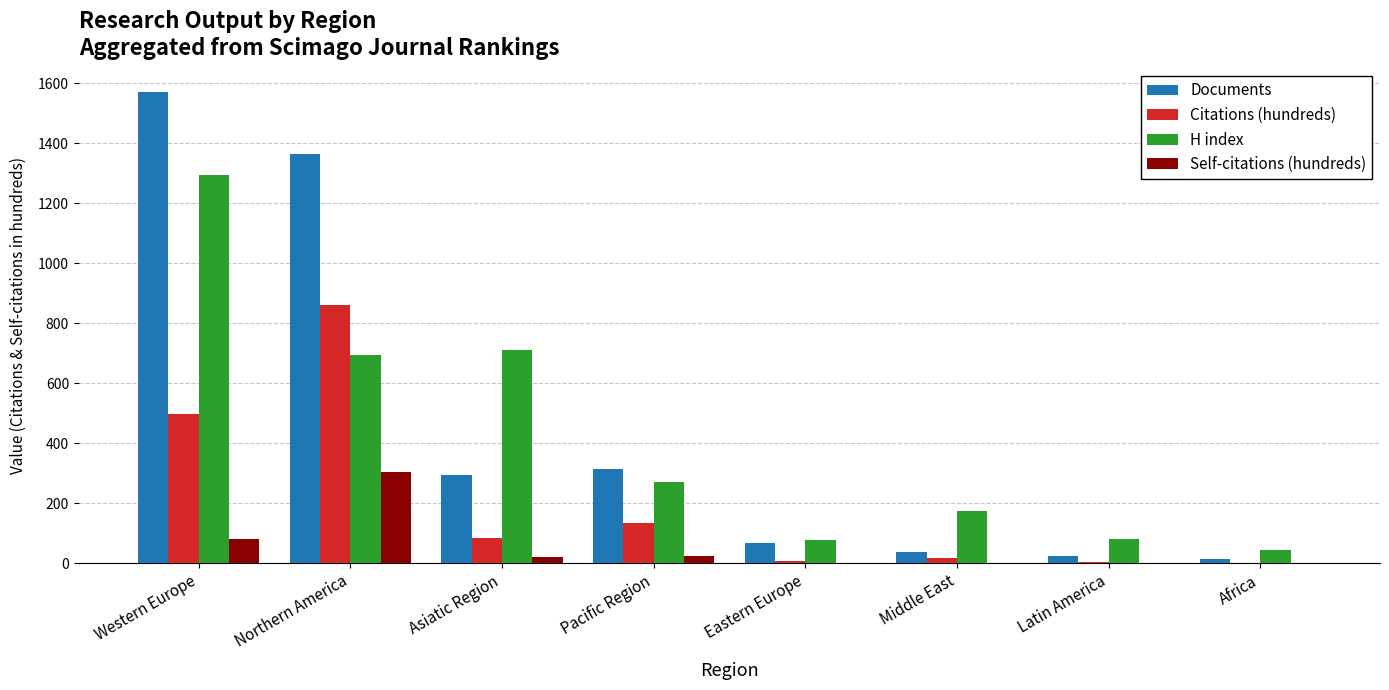

Which series has the widest spread of values?

Documents